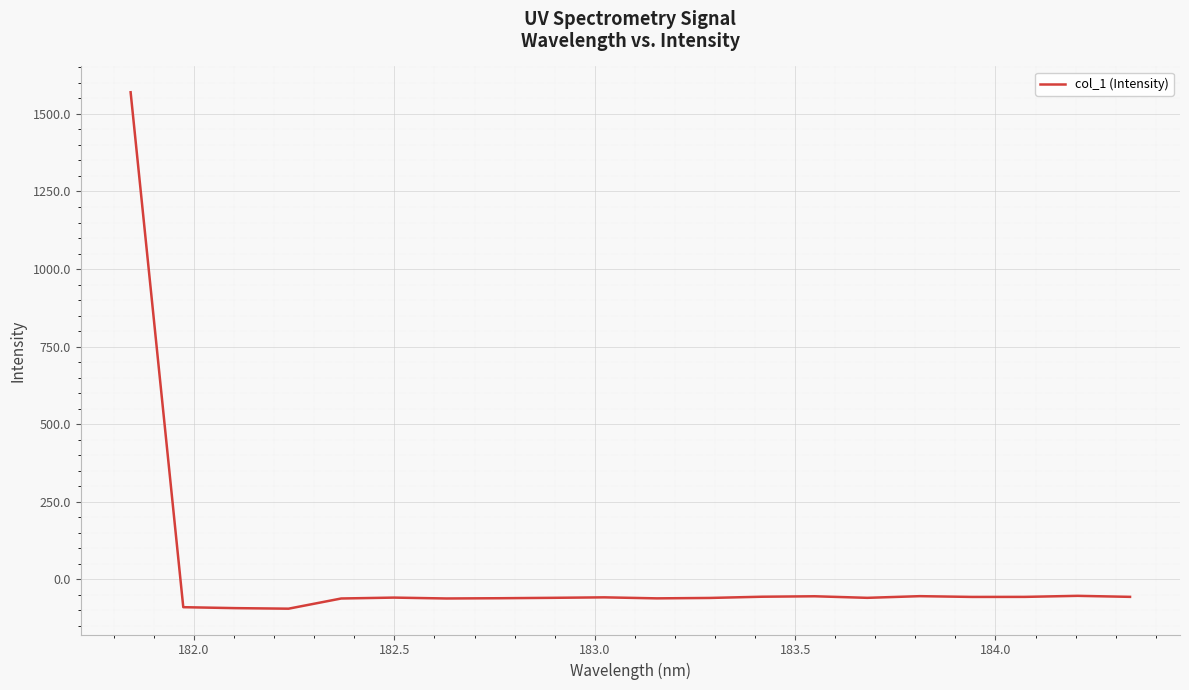

What is the difference between the maximum and minimum values?

1664.4